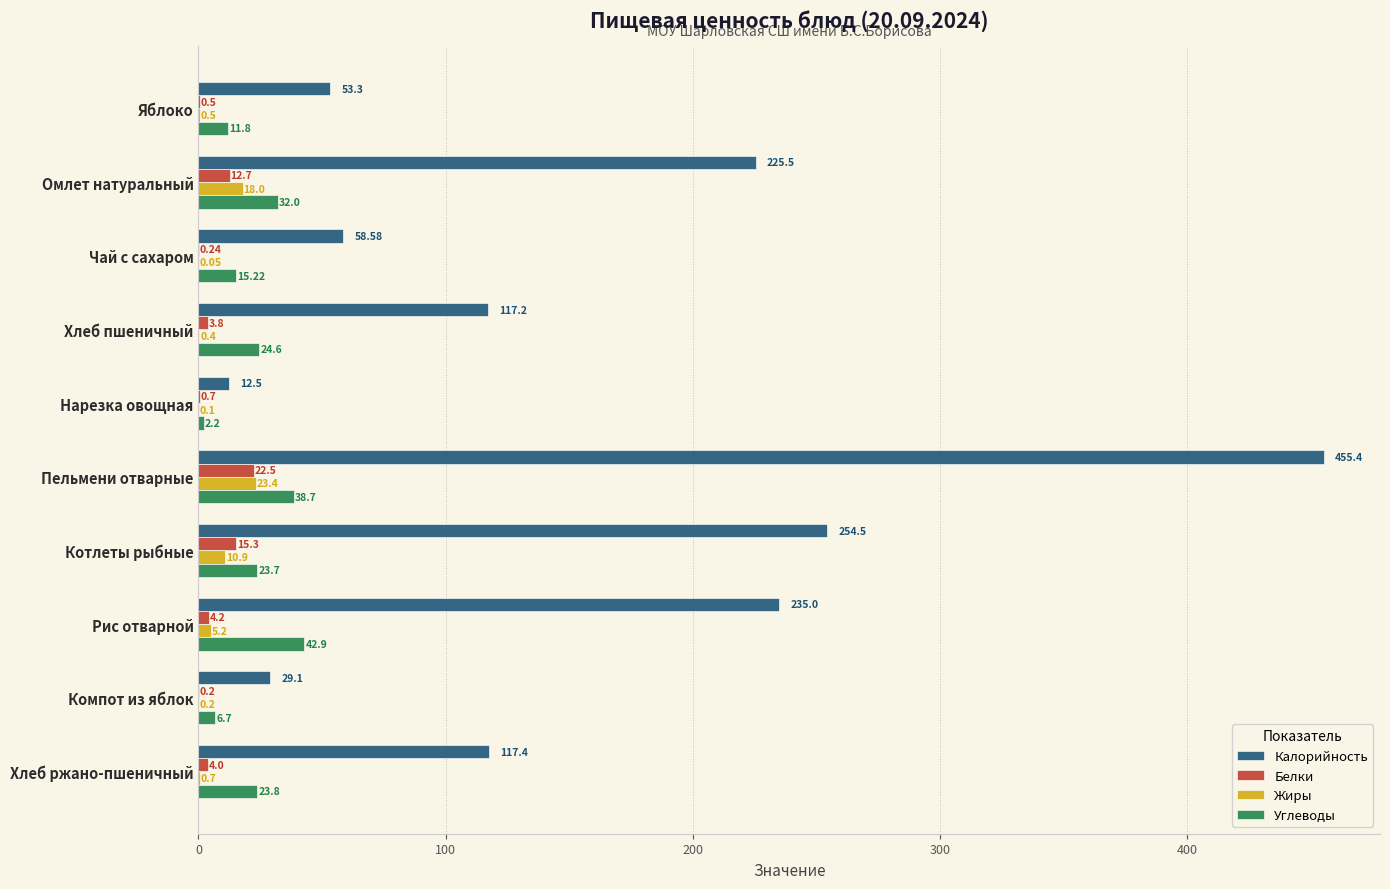

Where is Жиры nearest to the value 11?

Котлеты рыбные